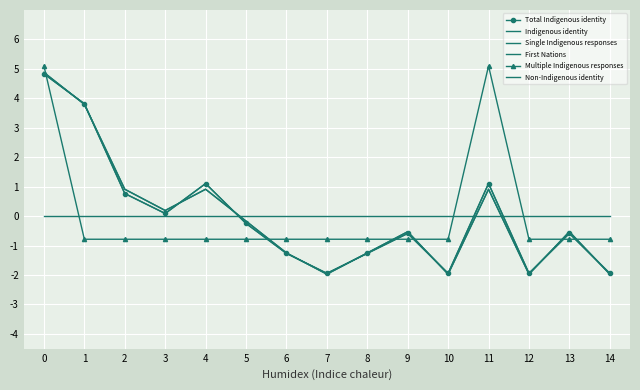

Is it true that Total Indigenous identity equals -0.2 at 5?

False